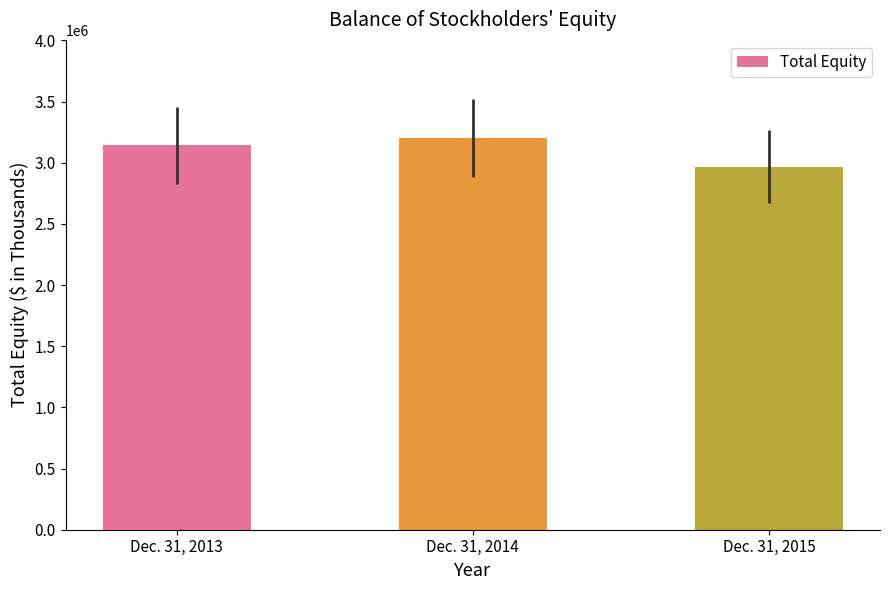

Count the values in the range 2967261 to 3203272.

3